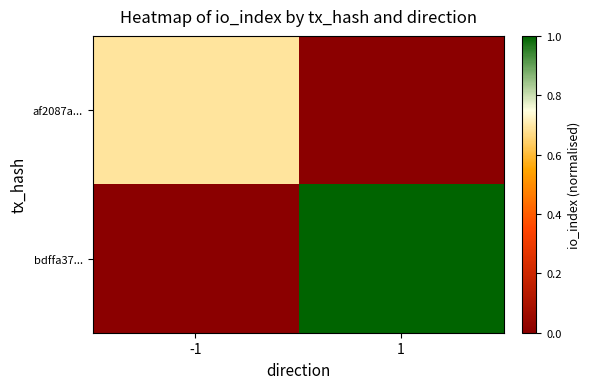

Count the number of categories in the chart.

2